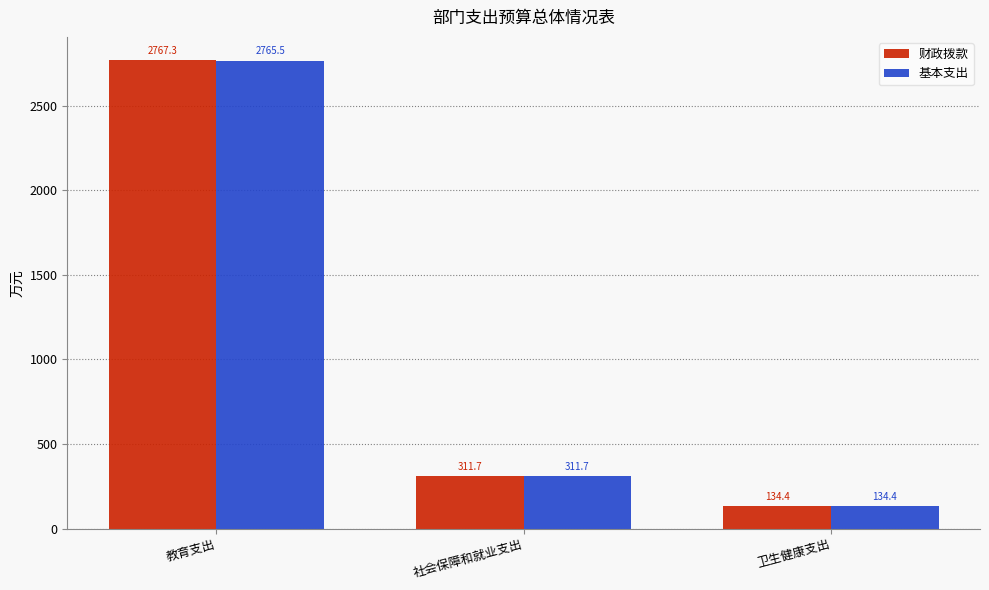

At which label does 基本支出 first exceed 311?

教育支出